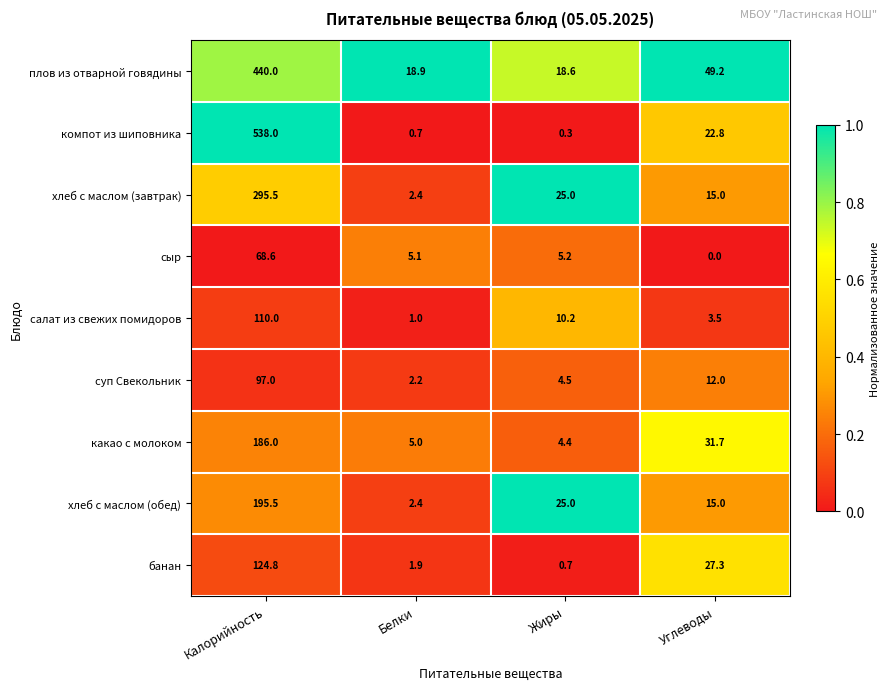

What is the greatest value displayed?

538.0